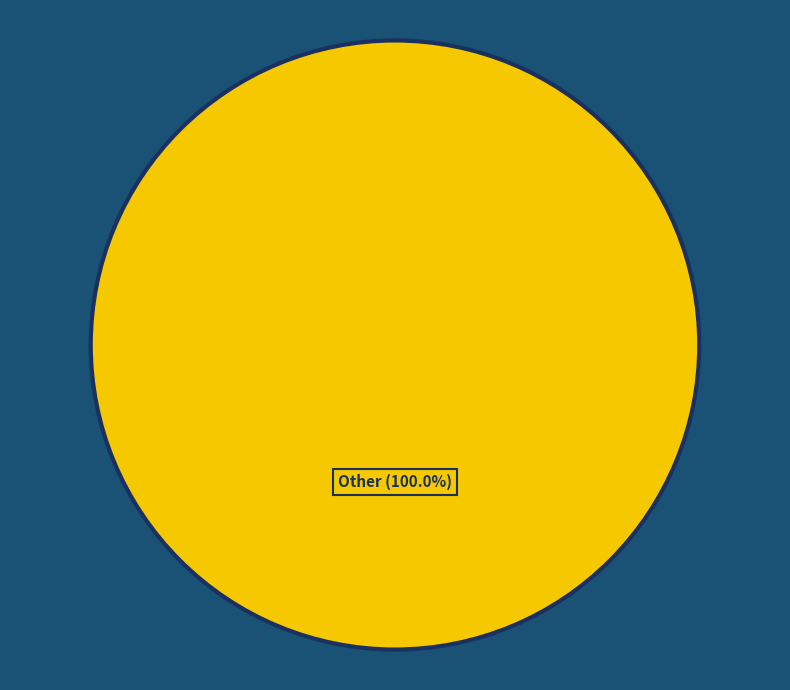

Is there a majority slice in this chart?

Yes